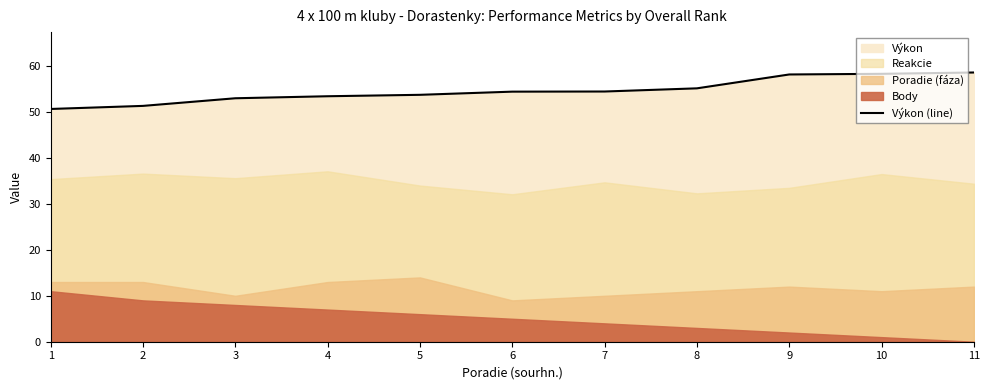

True or false: the data shows 58.6 at 11.

True